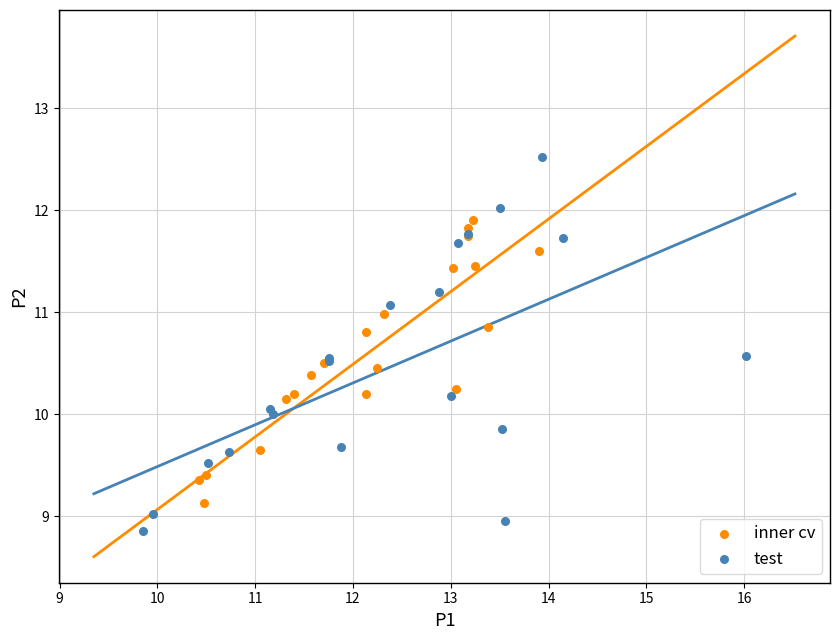

Which series reaches the maximum Y coordinate?

test